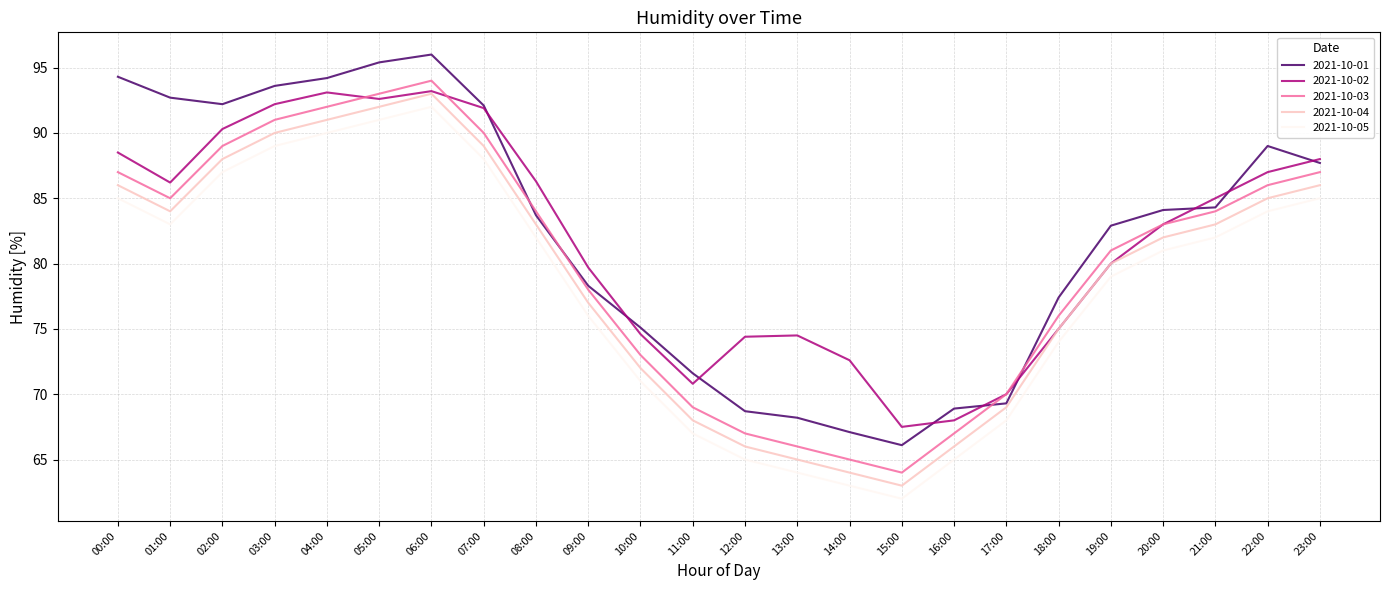

True or false: 2021-10-01 has a value of 68.2 at 13:00.

True